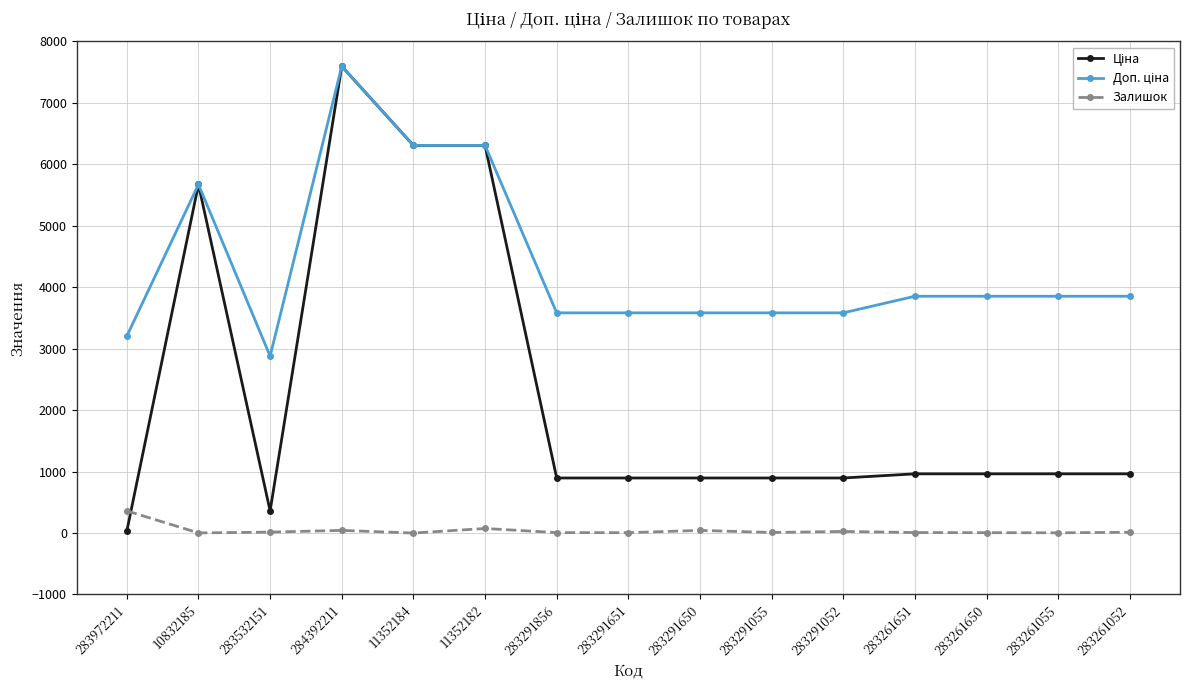

At which category is the sum across all series the highest?

284392211